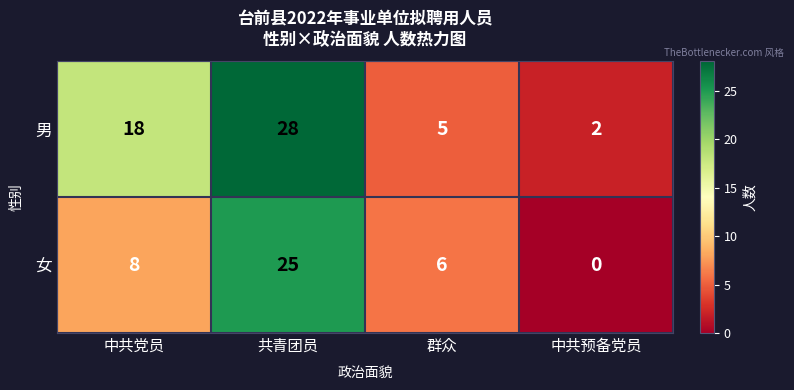

At which category does the chart reach its peak across all series?

共青团员